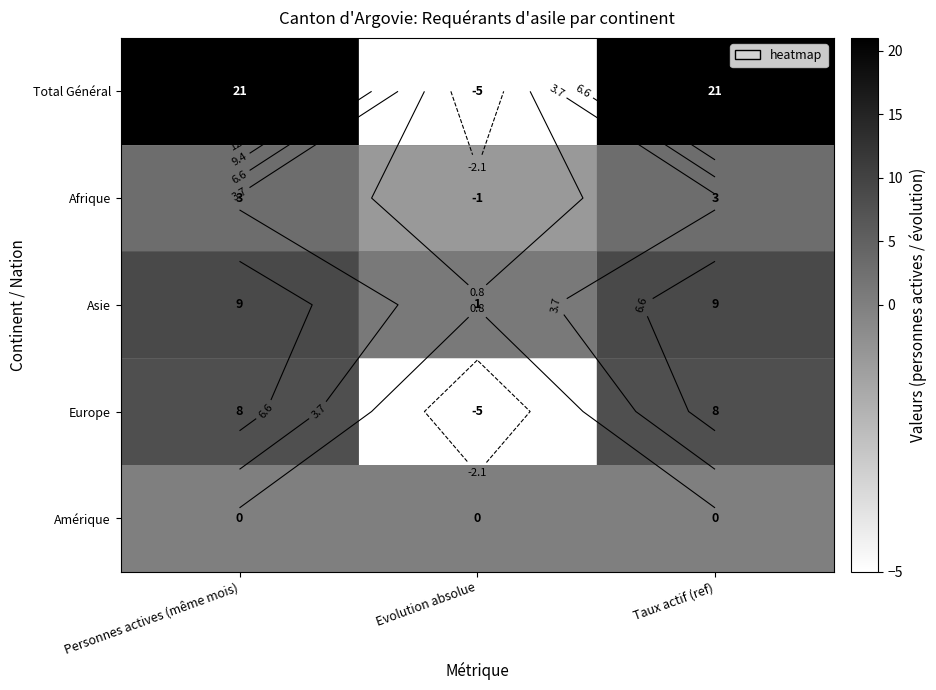

How many negative values does the Afrique series have?

1